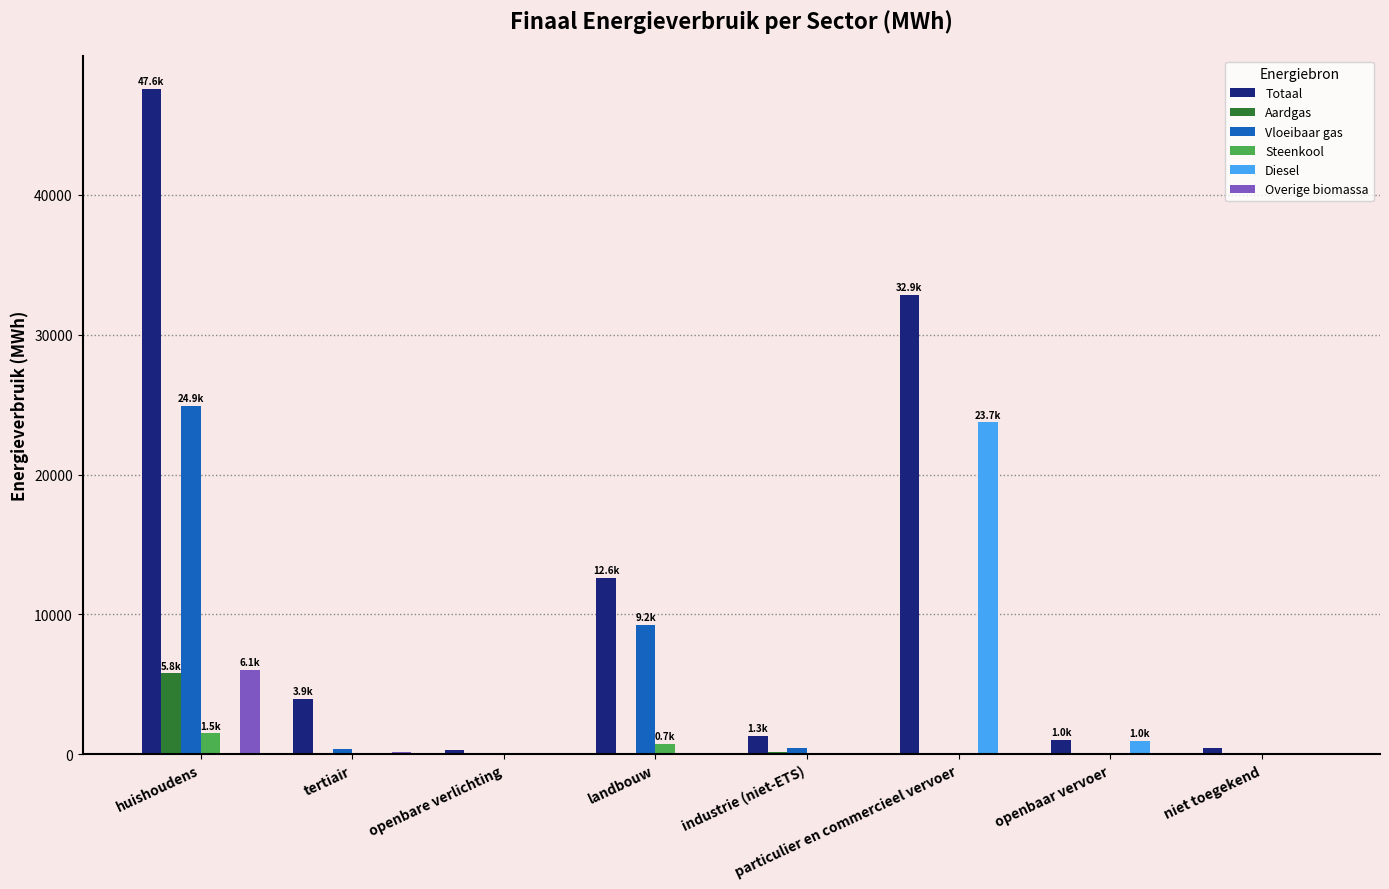

True or false: Totaal has a value of 12638.6 at landbouw.

True